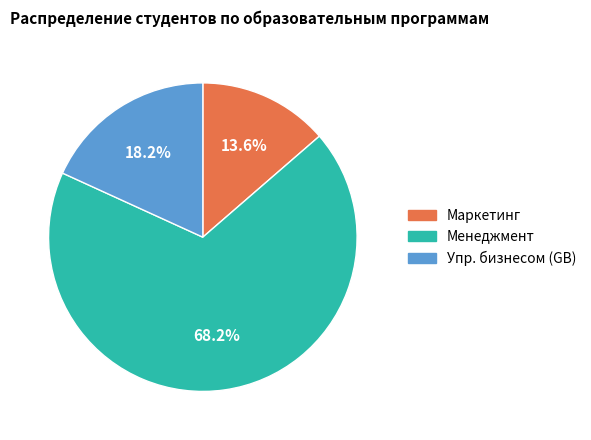

Is there a majority slice in this chart?

Yes